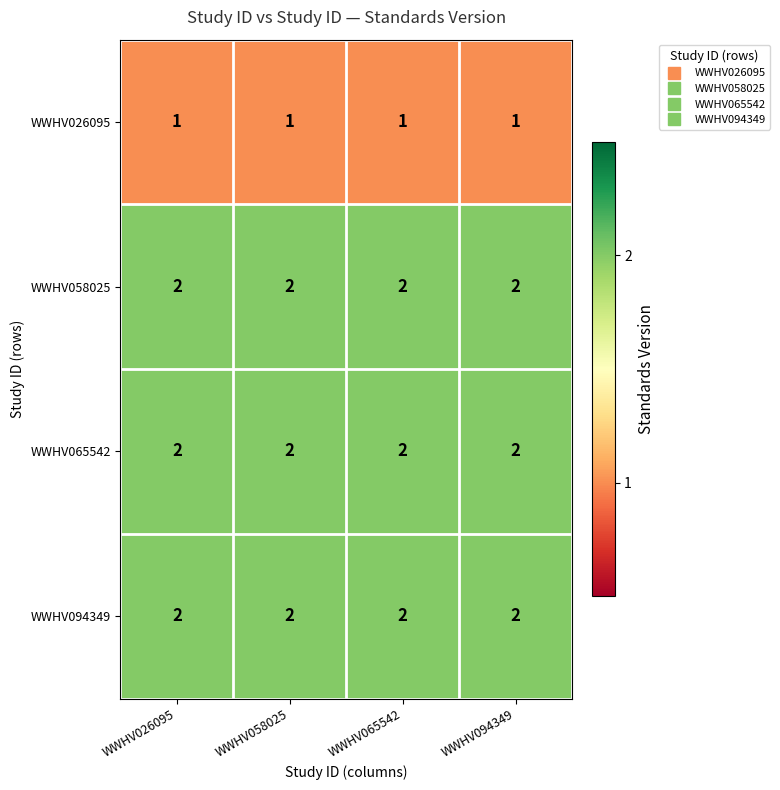

The value of WWHV026095 at WWHV026095 is 1. True or false?

True